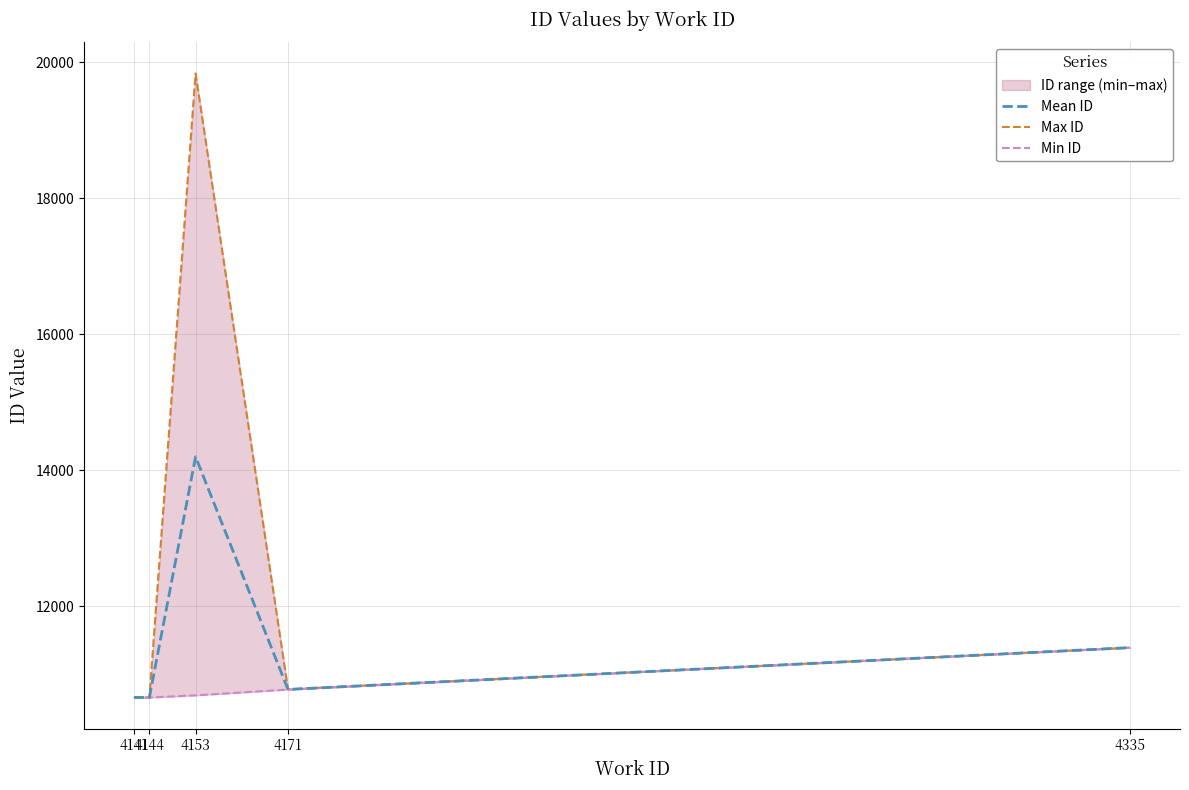

Reading left to right, extract all data points from this chart.

Mean ID: 10658.0	10656.0	14196.2	10775.0	11390.0
Max ID: 10658.0	10656.0	19833.0	10777.0	11390.0
Min ID: 10658.0	10656.0	10688.0	10773.0	11390.0